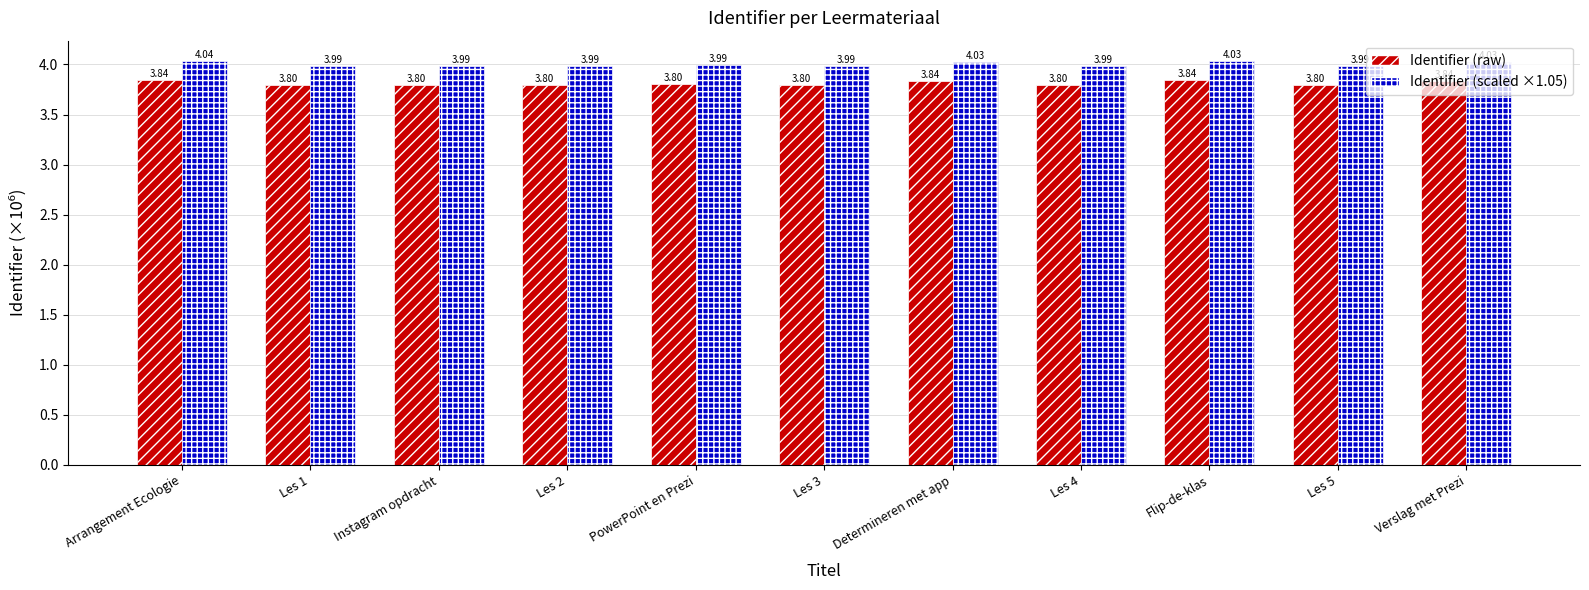

What are all the series names shown in the legend?

Identifier (raw), Identifier (scaled ×1.05)